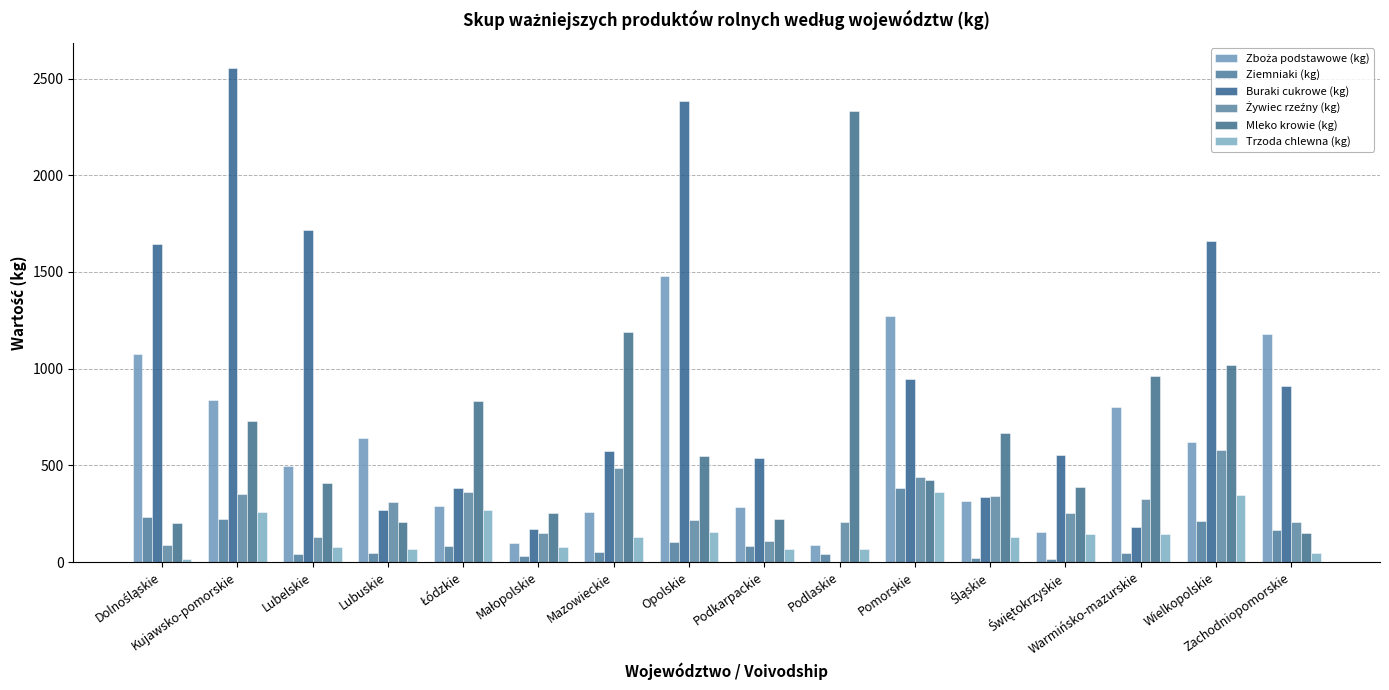

At which category is the sum across all series the highest?

Kujawsko-pomorskie